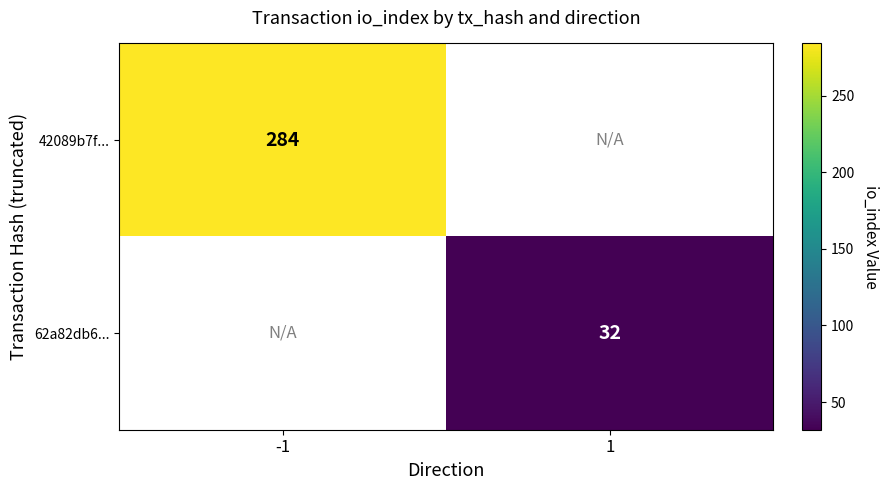

The value of 62a82db6... at 1 is 32. True or false?

True